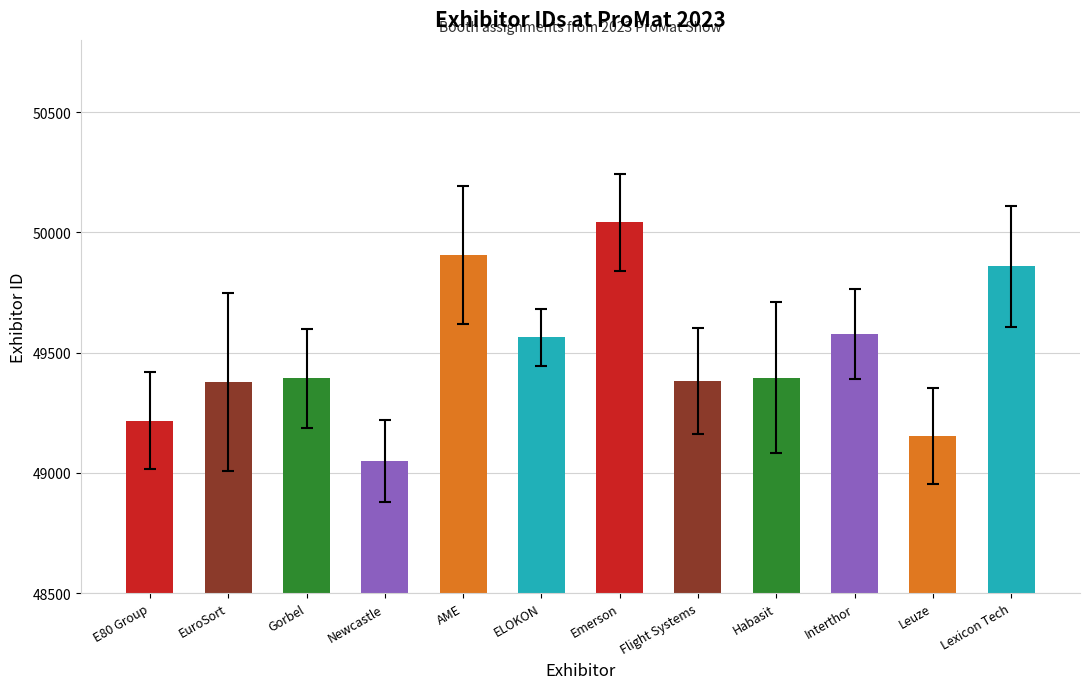

What position from the right is E80 Group?

12